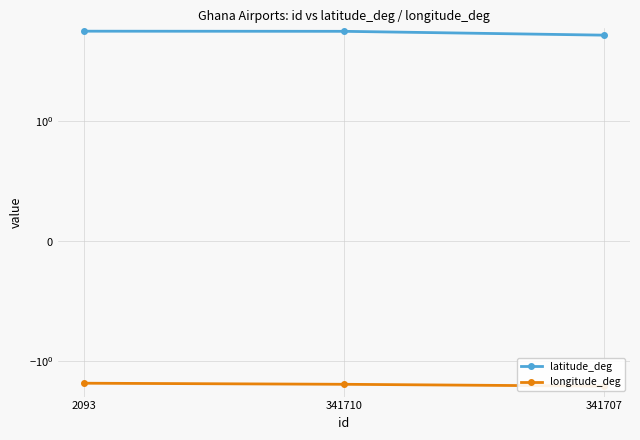

At which label does latitude_deg reach its peak?

2093